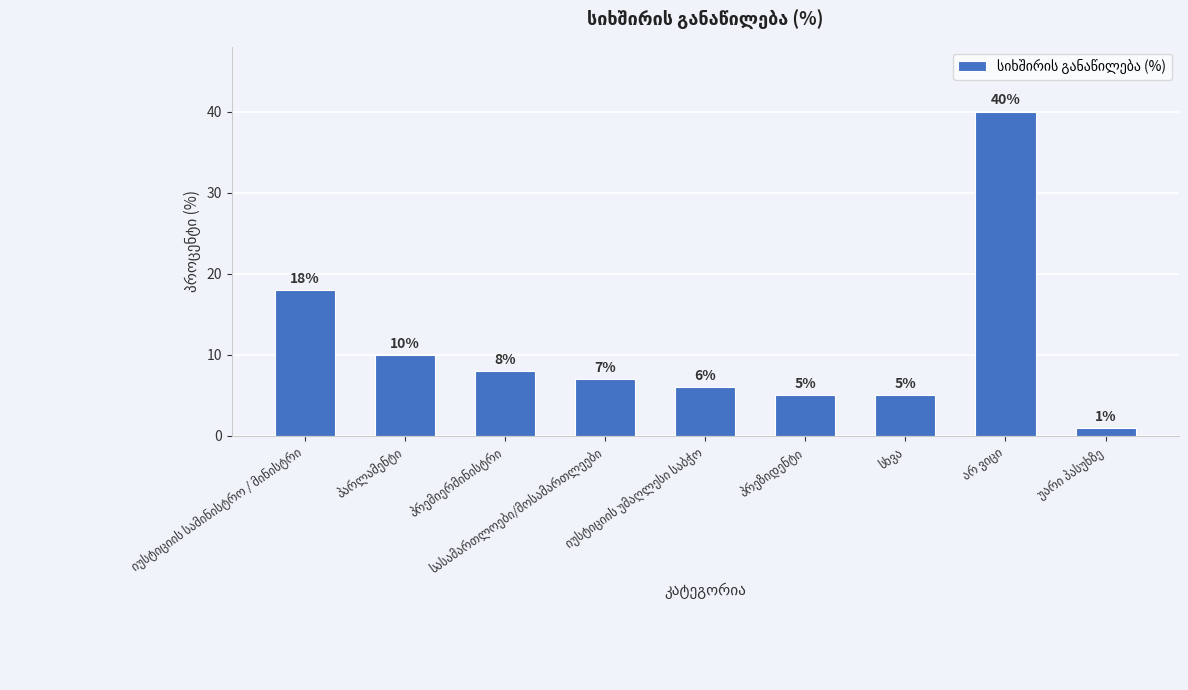

What is the value of the 7th bar from the left?

5